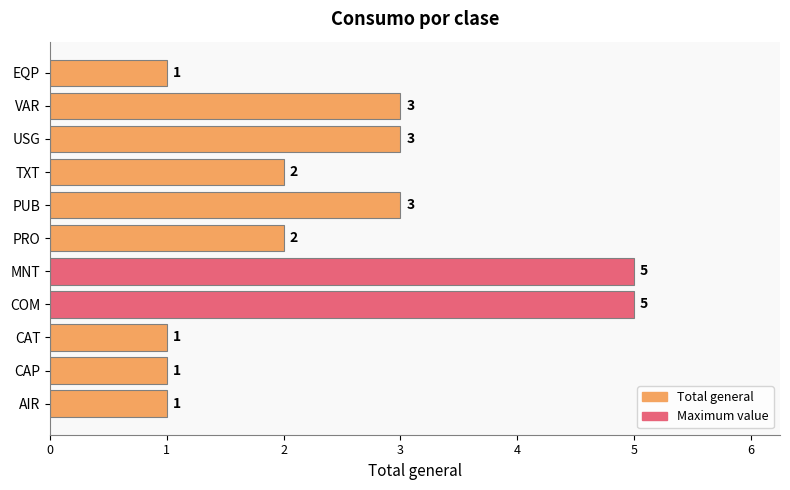

What is the sum of all values?

27